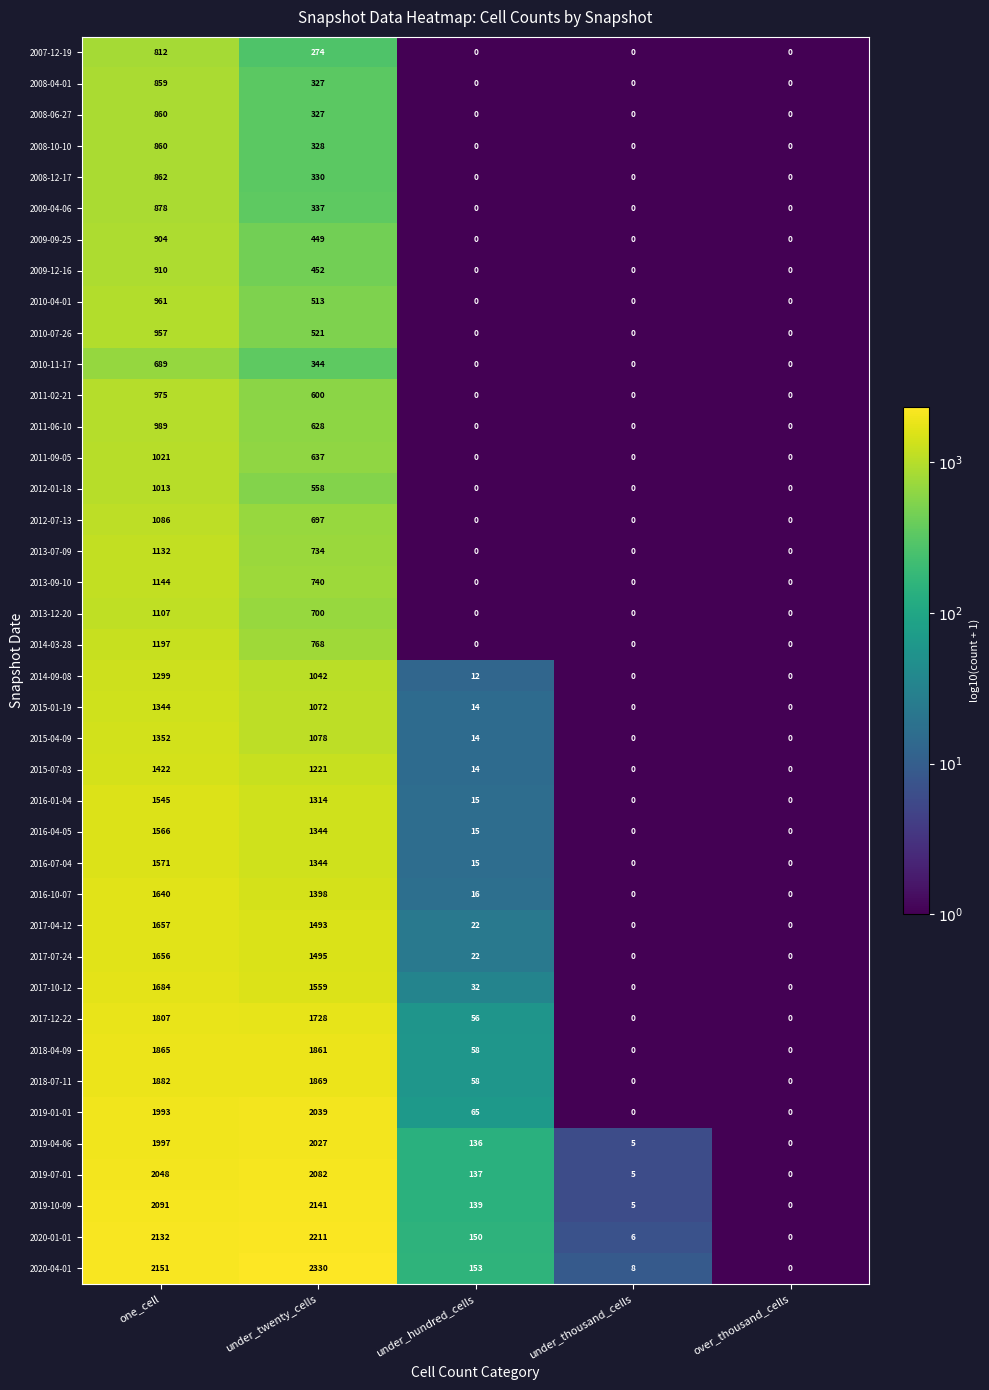

At which label does 2019-10-09 reach its peak?

under_twenty_cells